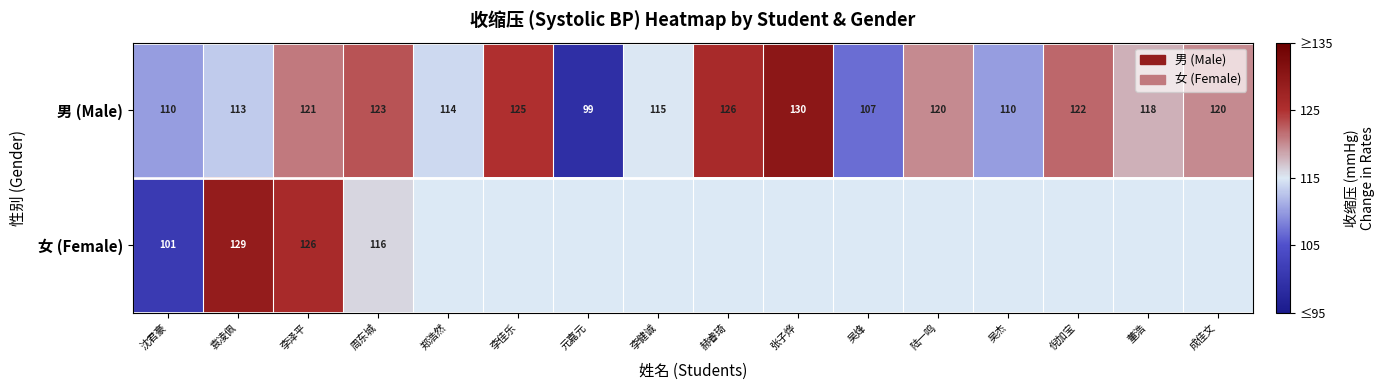

What is the approximate value of 男 (Male) at 袁凌佩, to the nearest 10?

110